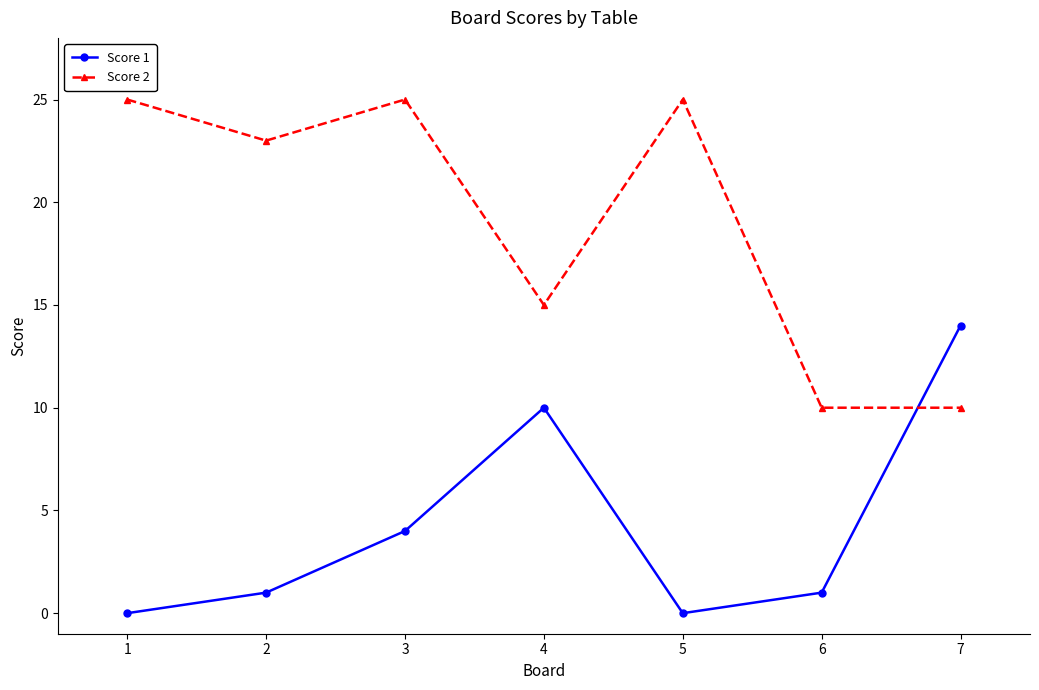

At how many categories does at least one series exceed 24?

3